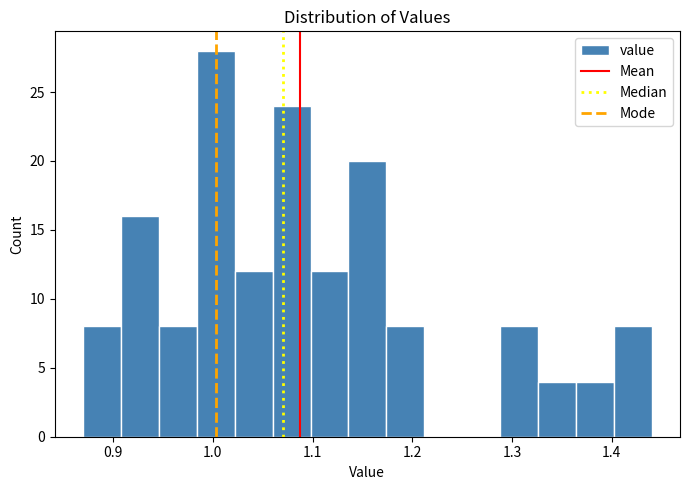

Read against the x-axis, roughly where is the centre of the tallest bar?

1.00